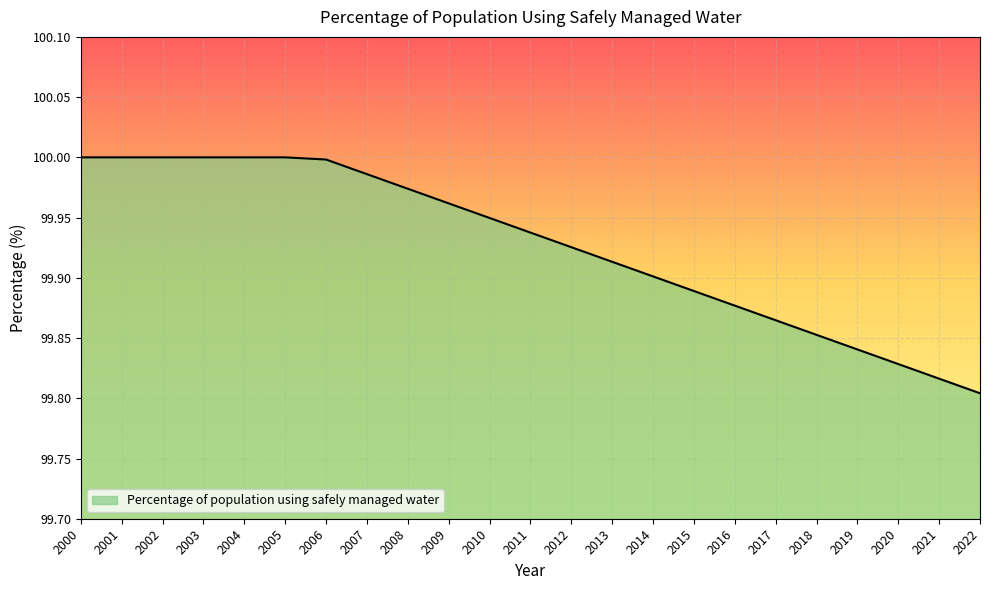

Which label corresponds to the smallest value in the chart?

2022